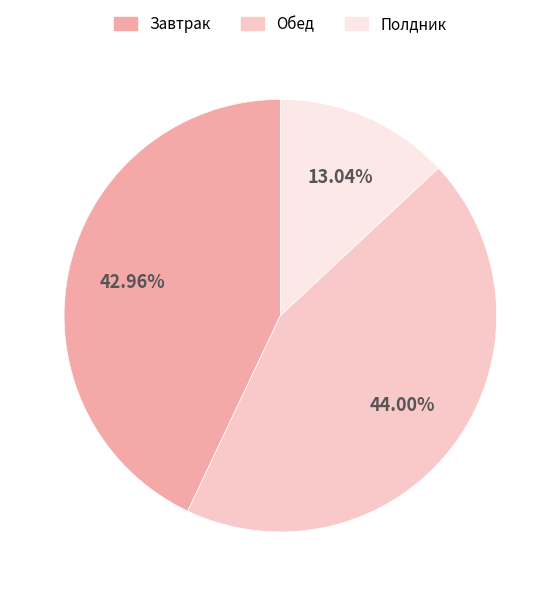

Count the number of slices in the pie.

3